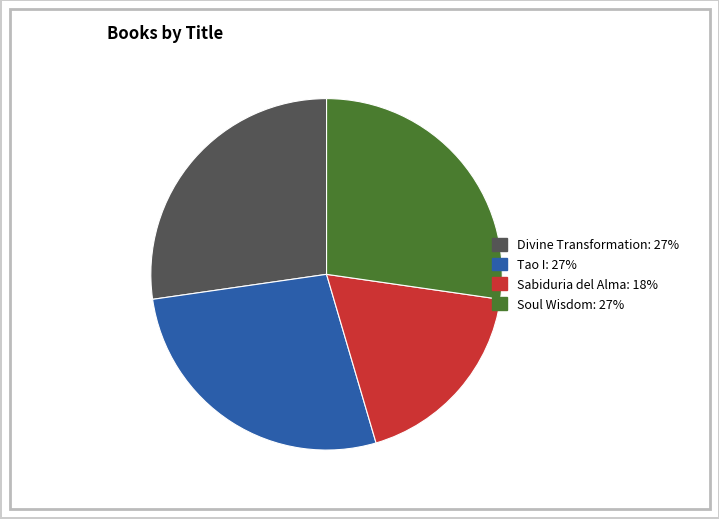

The Divine Transformation slice represents 37% of the pie. True or false?

False